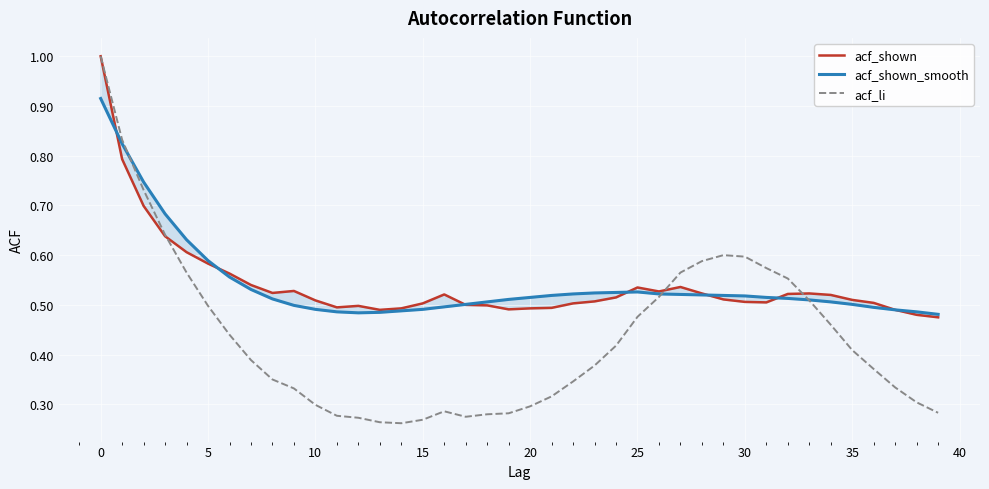

Is it true that acf_li equals 0.5 at 34?

True